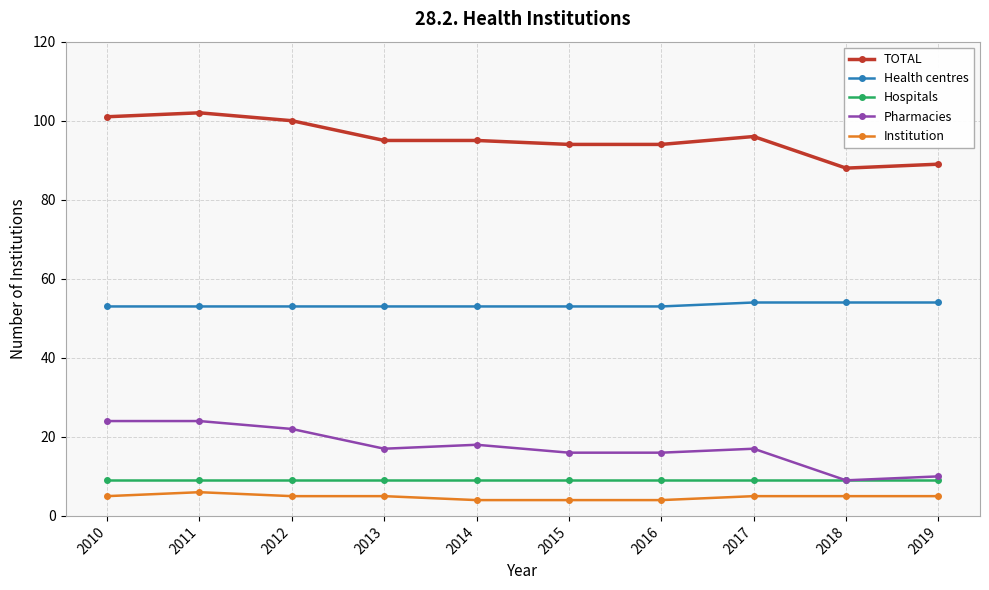

True or false: TOTAL and Health centres intersect in this chart.

False